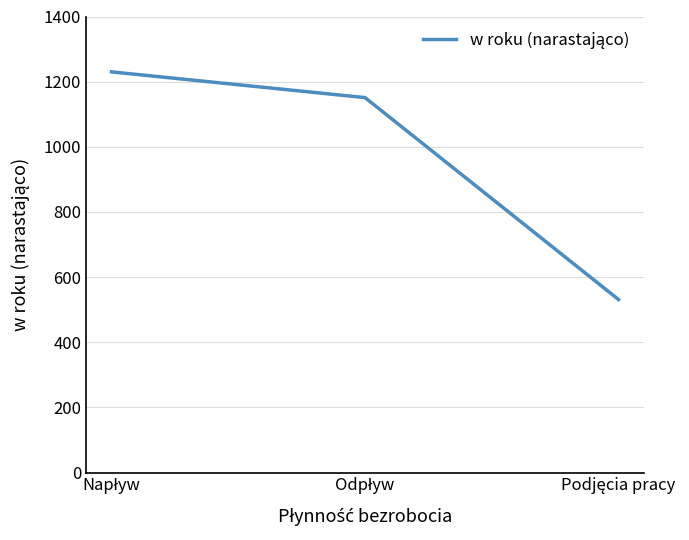

What is the maximum value shown in the chart?

1230